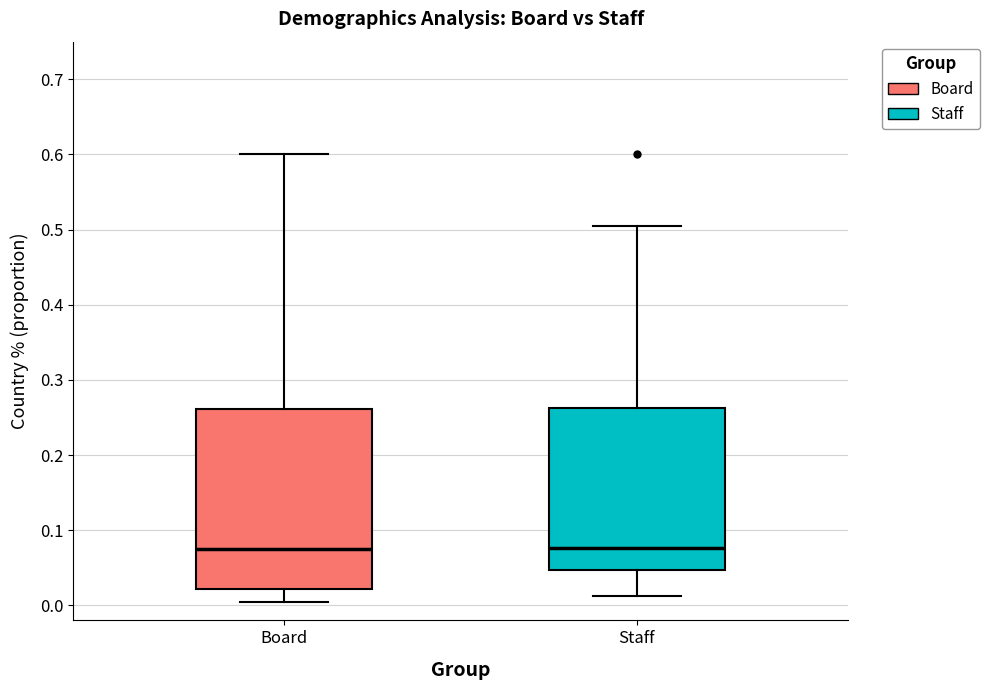

Reading left to right, transcribe this box plot: for each box, give where its median line is, the range the box spans, and where its two whiskers end, as read against the y-axis. The values are not printed on the chart, so give them approximately, as read against the axis.

Board: median 0.08, box 0.02 to 0.26, whiskers 0.00 to 0.60
Staff: median 0.08, box 0.05 to 0.26, whiskers 0.01 to 0.51